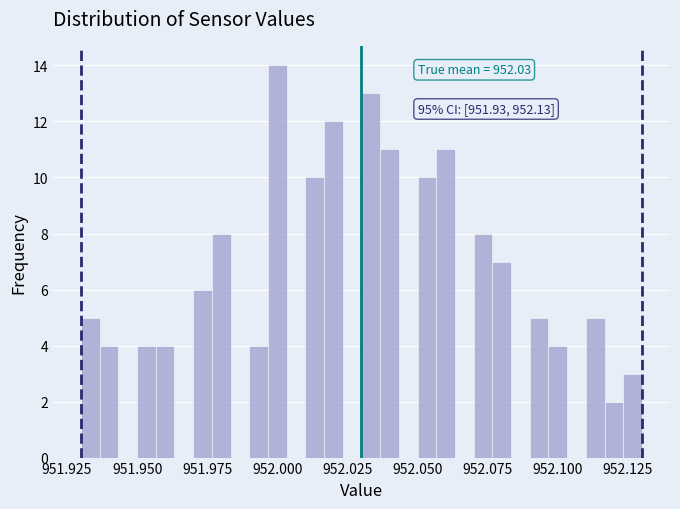

Read against the x-axis, roughly where is the centre of the tallest bar?

952.000